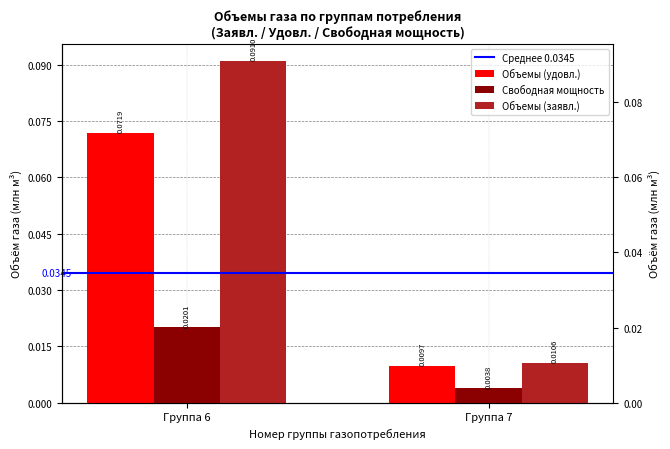

What is the total value across all series at Группа 6?

0.2